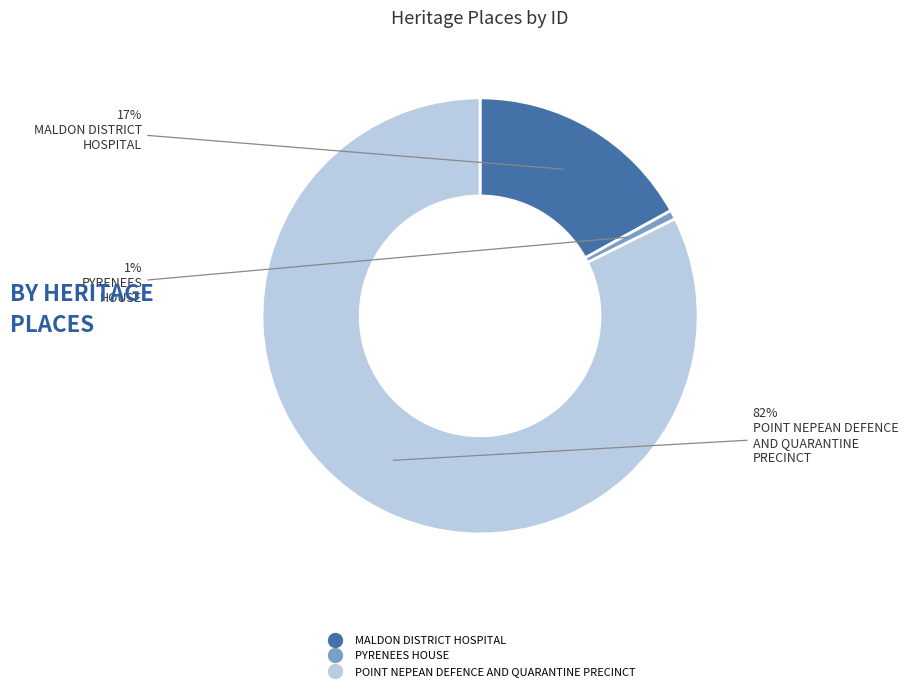

Do PYRENEES HOUSE and MALDON DISTRICT HOSPITAL together represent more than half of the pie?

No